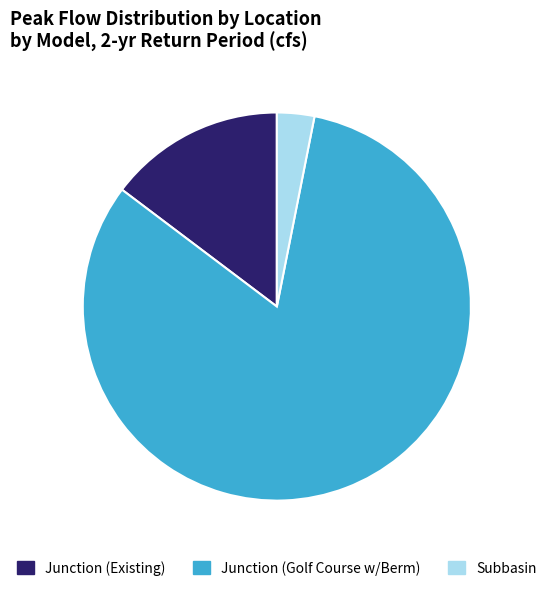

Is there a majority slice in this chart?

Yes